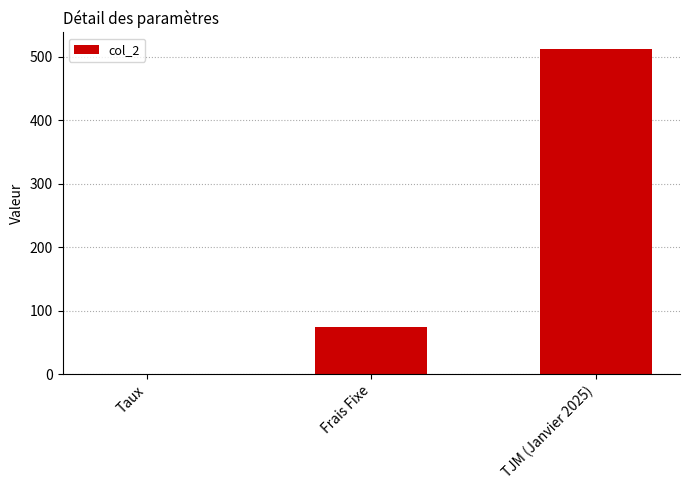

What is the maximum value shown in the chart?

513.0